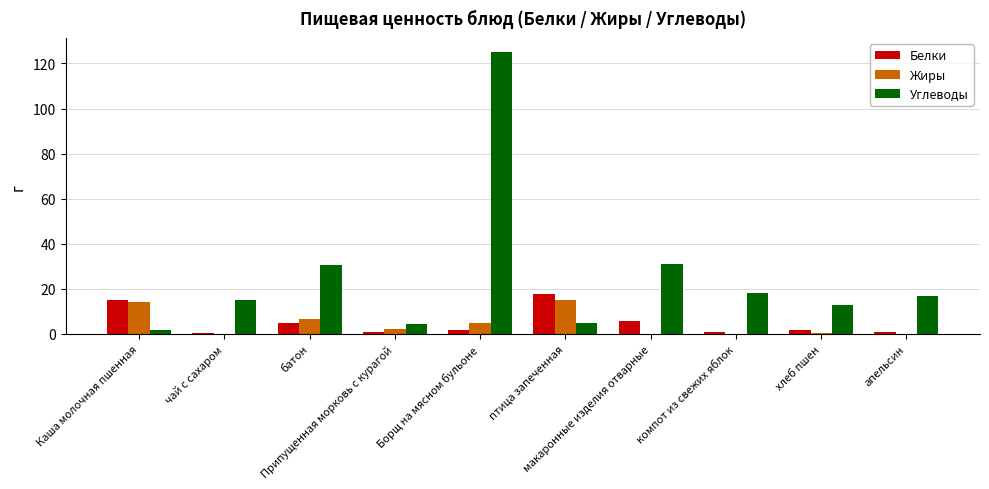

What is the maximum value shown in the chart?

125.0